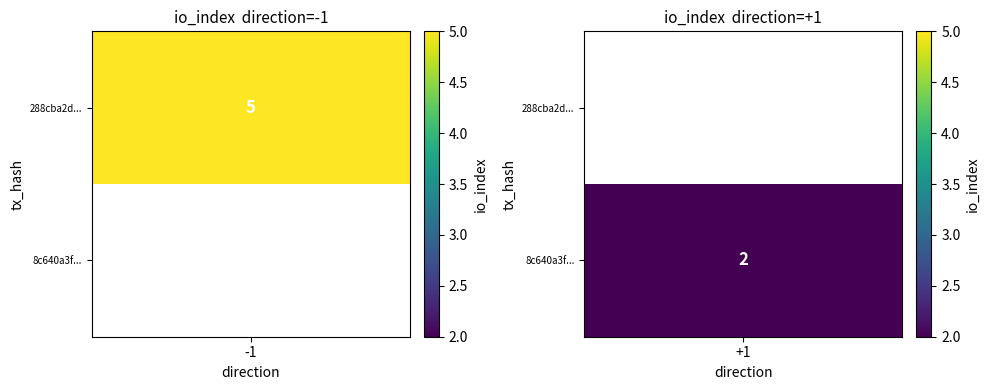

Is the value of 288cba2d1877a82e5ba743f1f26ff993530dc20 at io_index greater than the value of 8c640a3f054fc316f7d5a00638ff693e3ce2f9d at io_index?

Yes